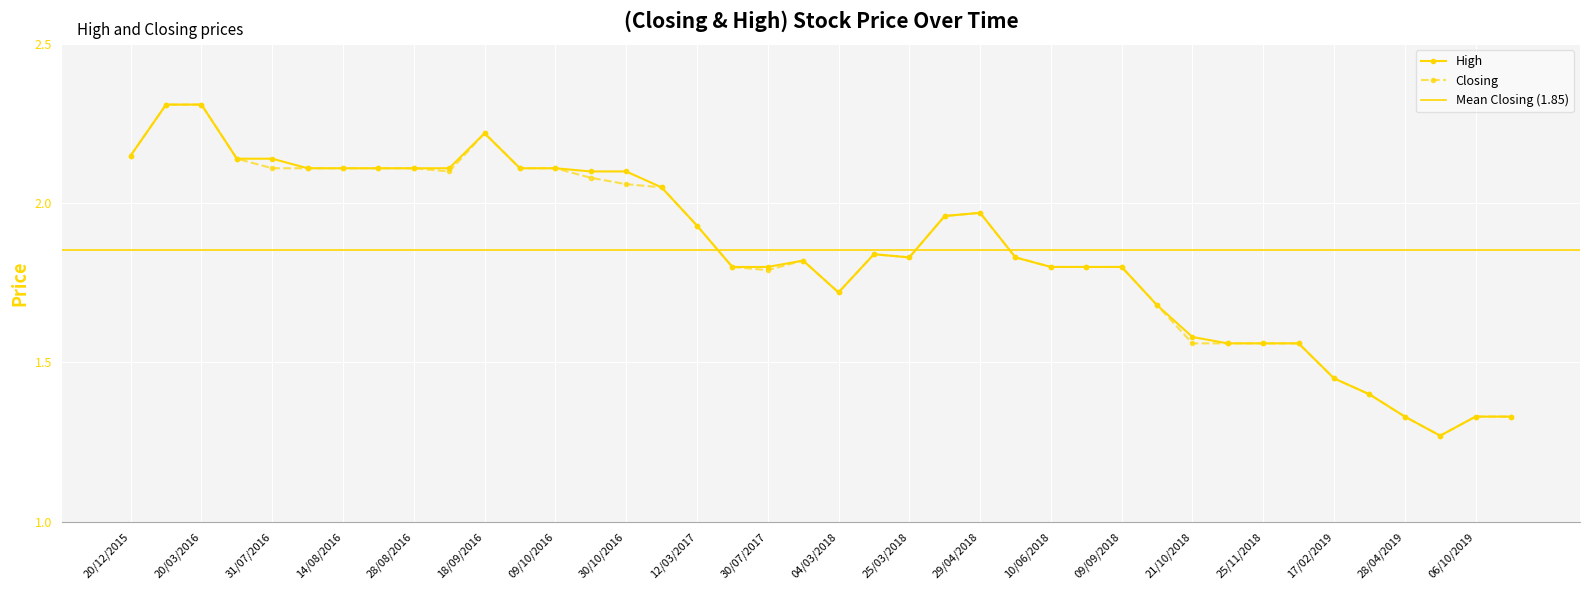

True or false: High has more than 2 points higher than both neighbors.

True